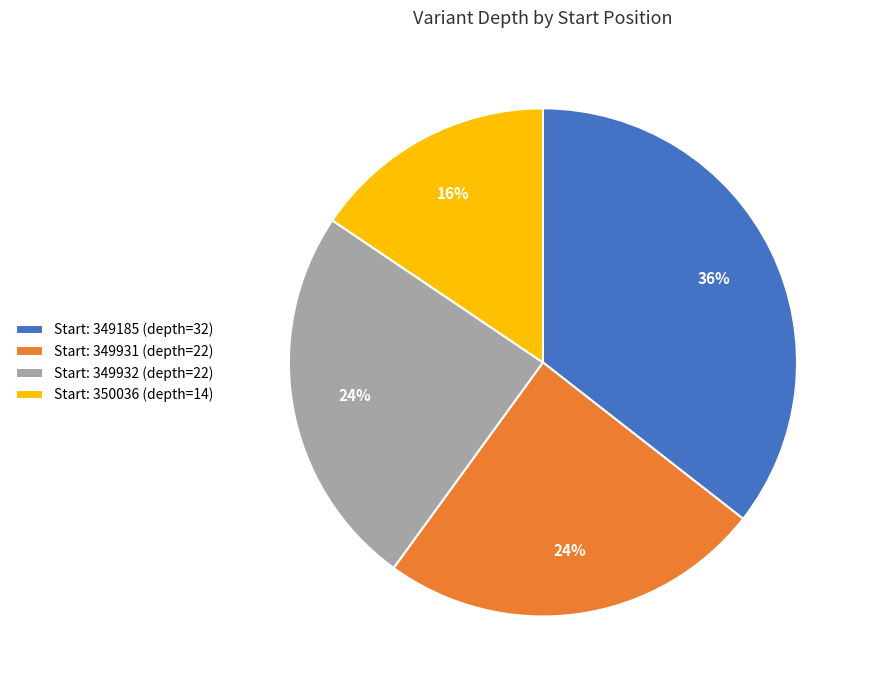

Which category has the smallest portion of the pie?

Start: 350036 (depth=14)